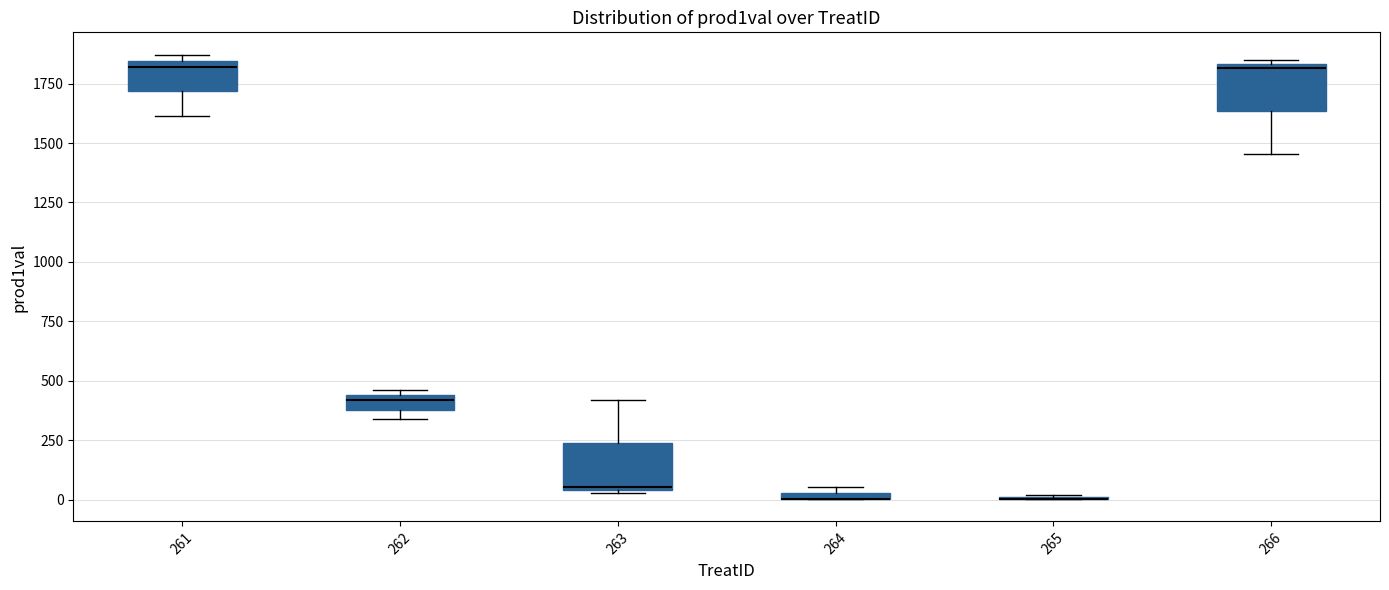

Where is the lower edge of the box at x = 264 on the y-axis? The values are not printed on the chart, so give them approximately, as read against the axis.

0